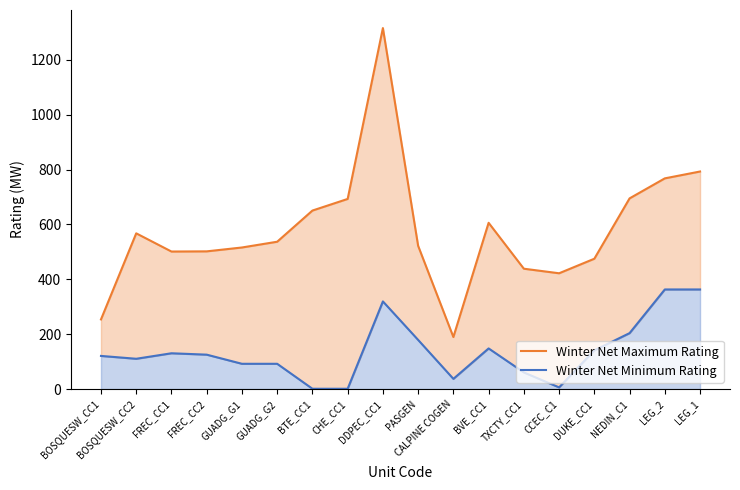

Is it true that Winter Net Minimum Rating equals 67.6 at DDPEC_CC1?

False